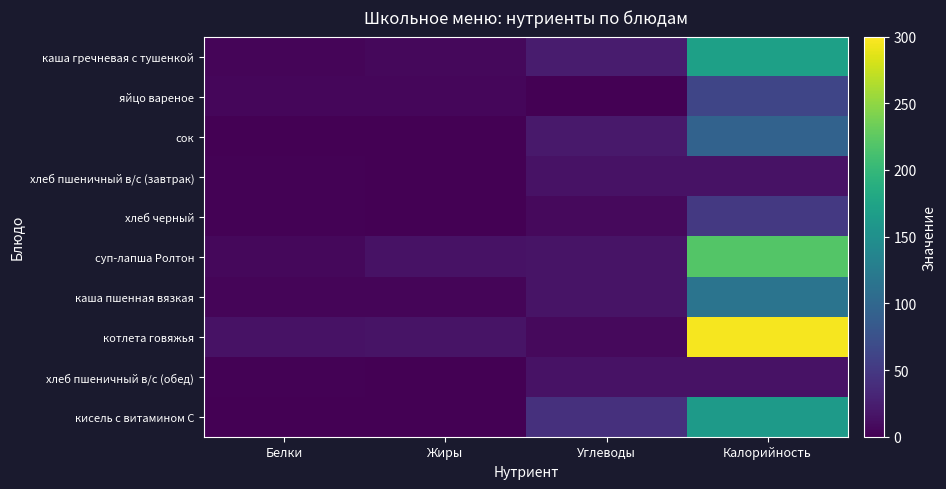

Rank the series at Углеводы from highest to lowest value.

кисель с витамином С, каша гречневая с тушенкой, сок, суп-лапша Ролтон, каша пшенная вязкая, хлеб пшеничный в/с (завтрак), хлеб пшеничный в/с (обед), котлета говяжья, хлеб черный, яйцо вареное